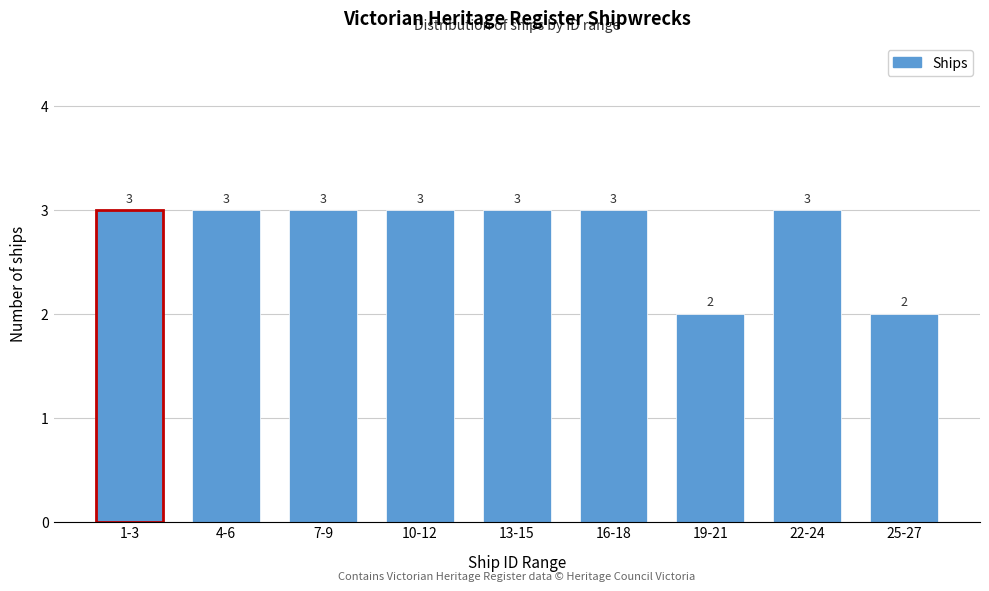

Reading left to right, extract all data points from this chart.

3	3	3	3	3	3	2	3	2